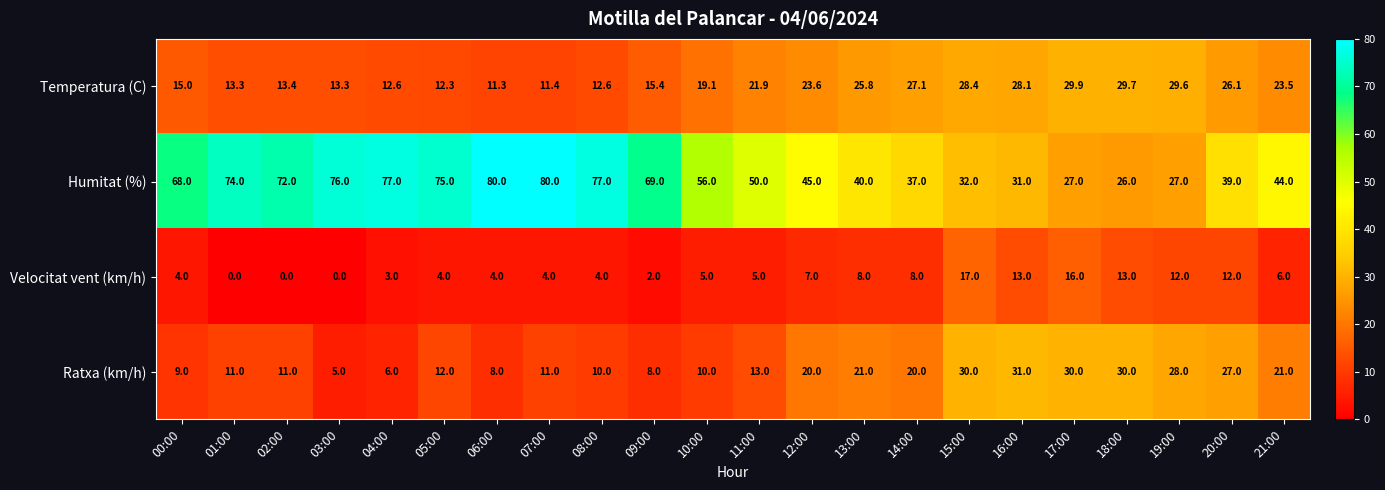

What is the difference between the maximum and minimum values in the Ratxa (km/h) series?

26.0